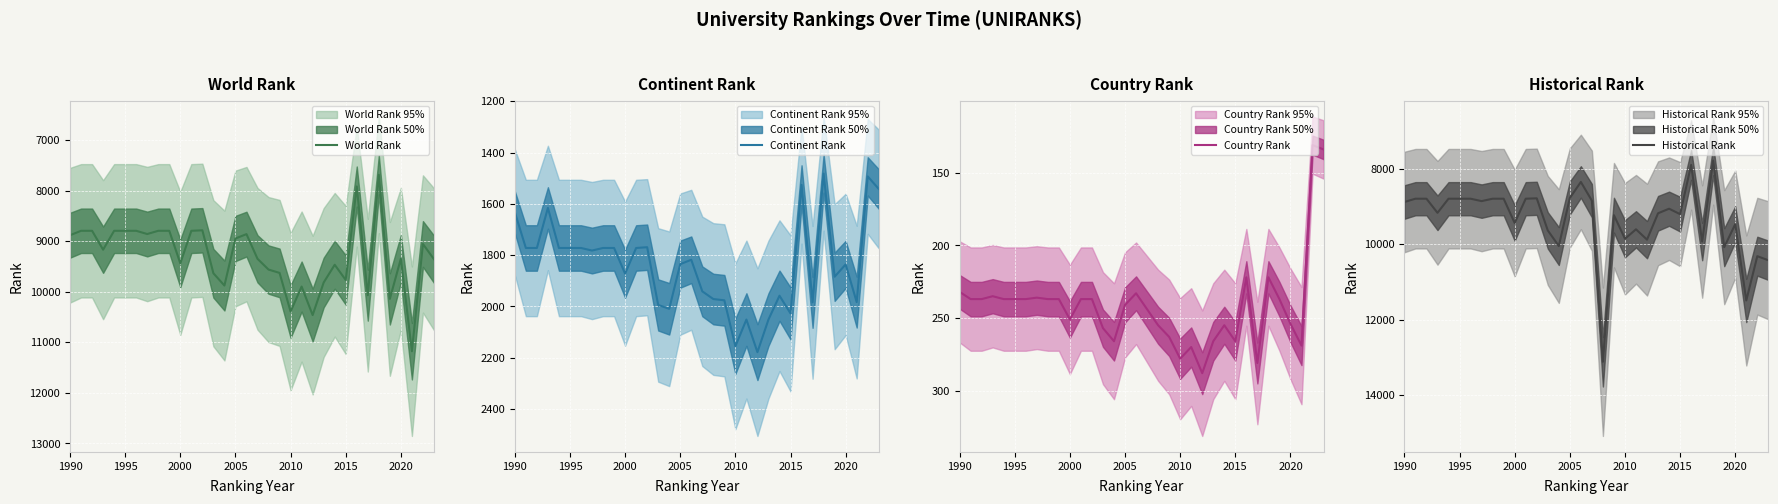

List the series in order of their peak value, highest first.

Historical Rank, World Rank, Continent Rank, Country Rank